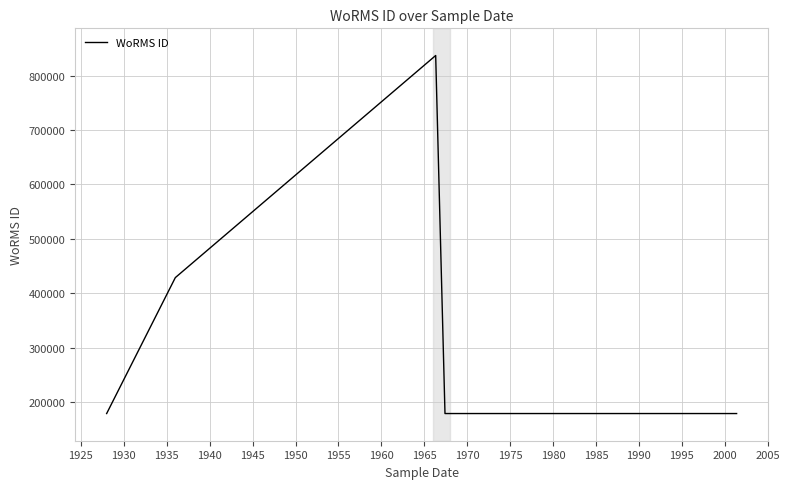

What is the minimum value shown in the chart?

178583